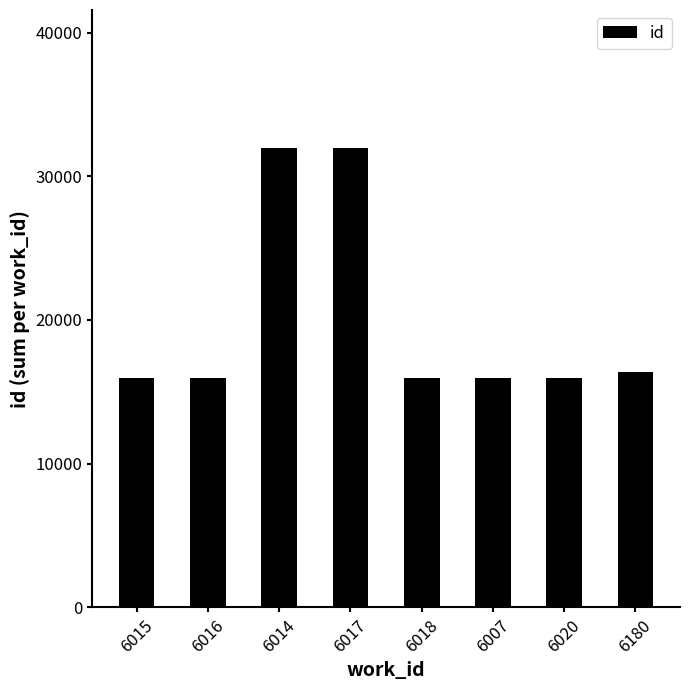

What is the difference between the values at 6014 and 6018?

15982